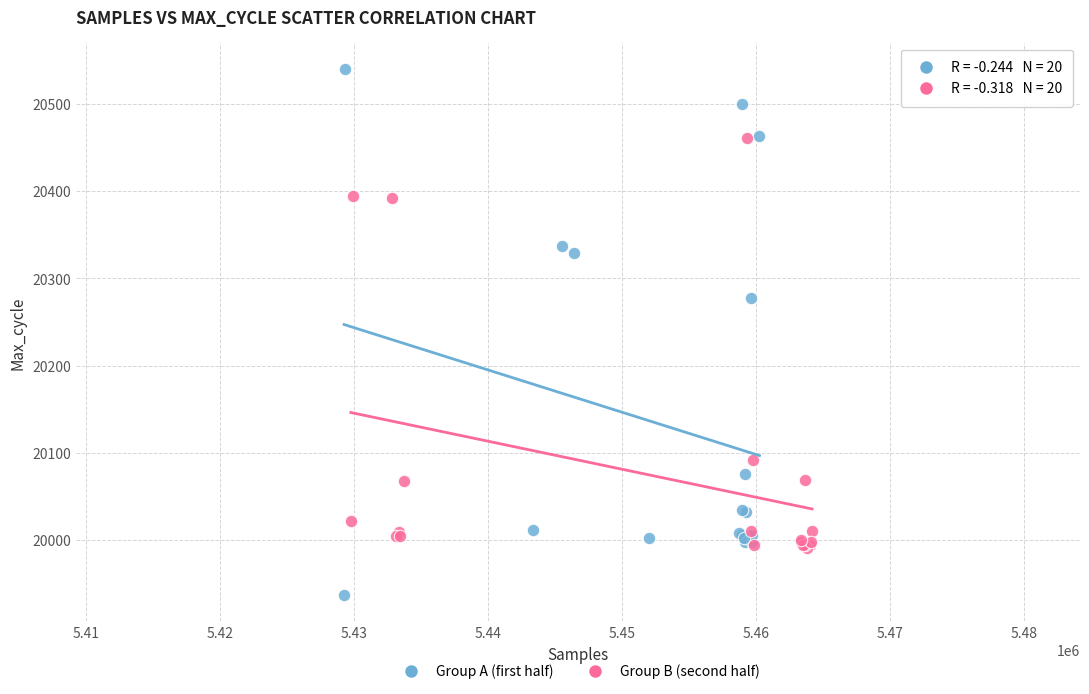

Which series has the widest spread of Y values?

Group A (first half)